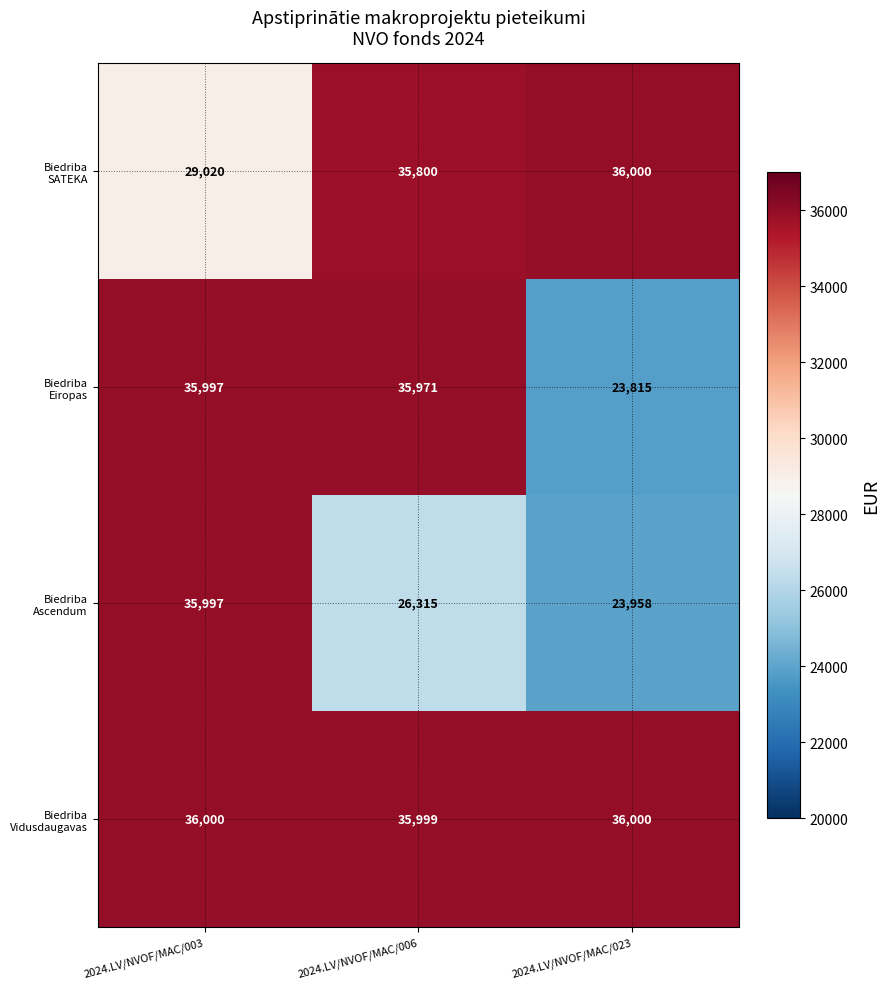

What is the spread (max minus min) of values at 2024.LV/NVOF/MAC/003?

6980